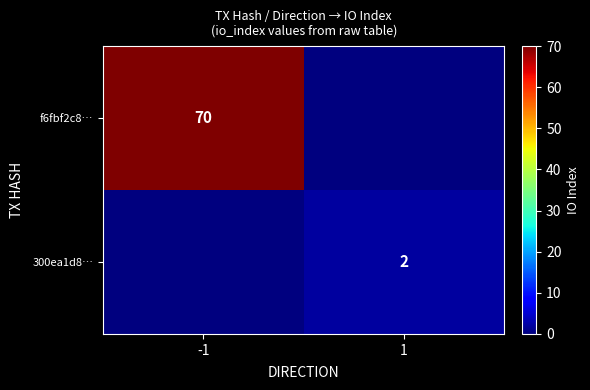

The value of f6fbf2c8… at -1 is 23. True or false?

False